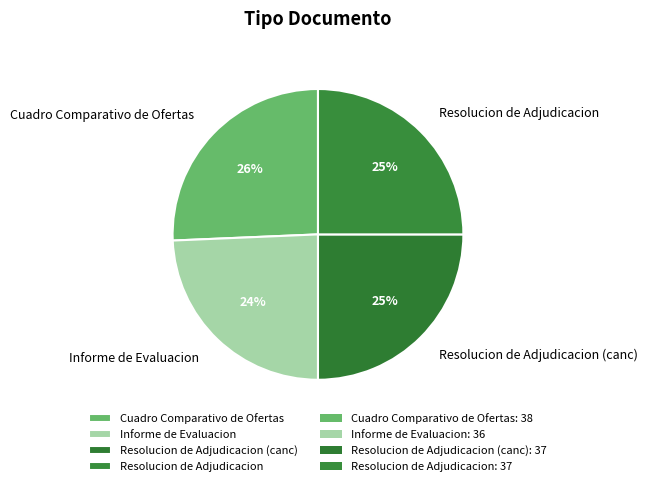

Combined, do Resolucion de Adjudicacion (canc) and Cuadro Comparativo de Ofertas account for over 50%?

Yes